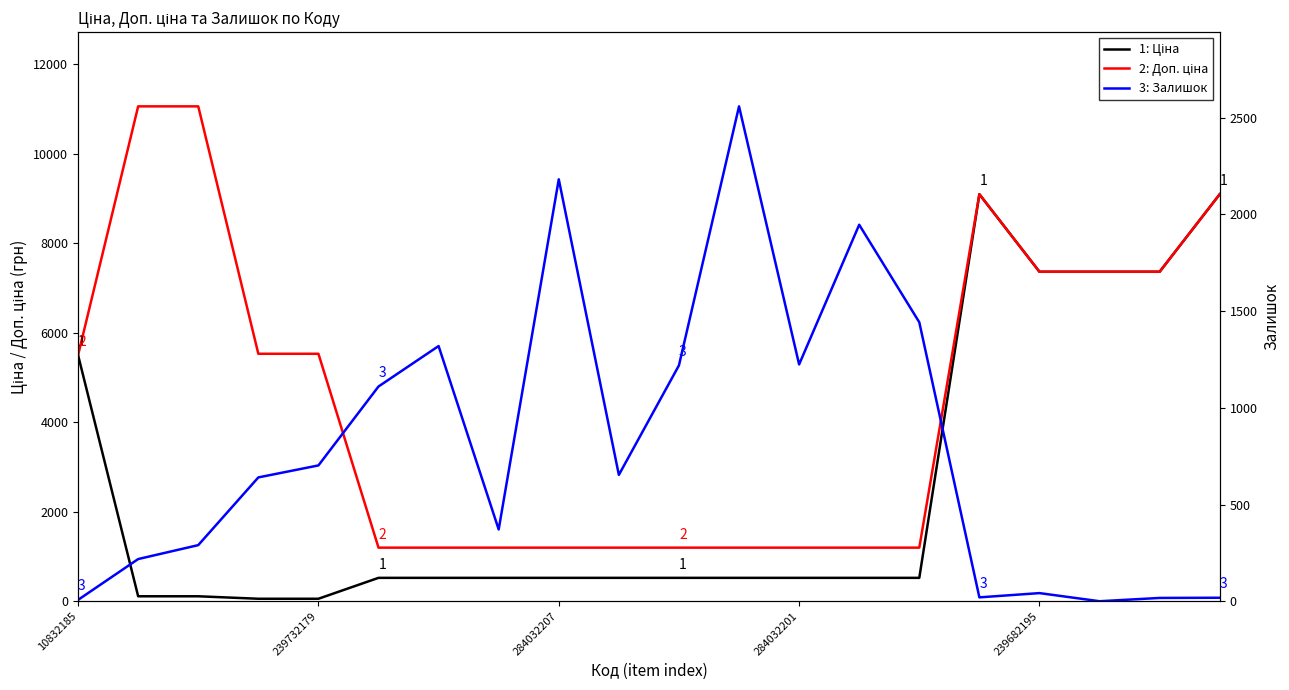

True or false: 3: Залишок has more than 2 interior local peaks.

True